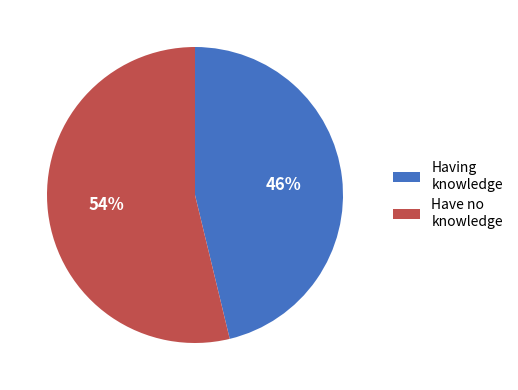

Is there a majority slice in this chart?

Yes